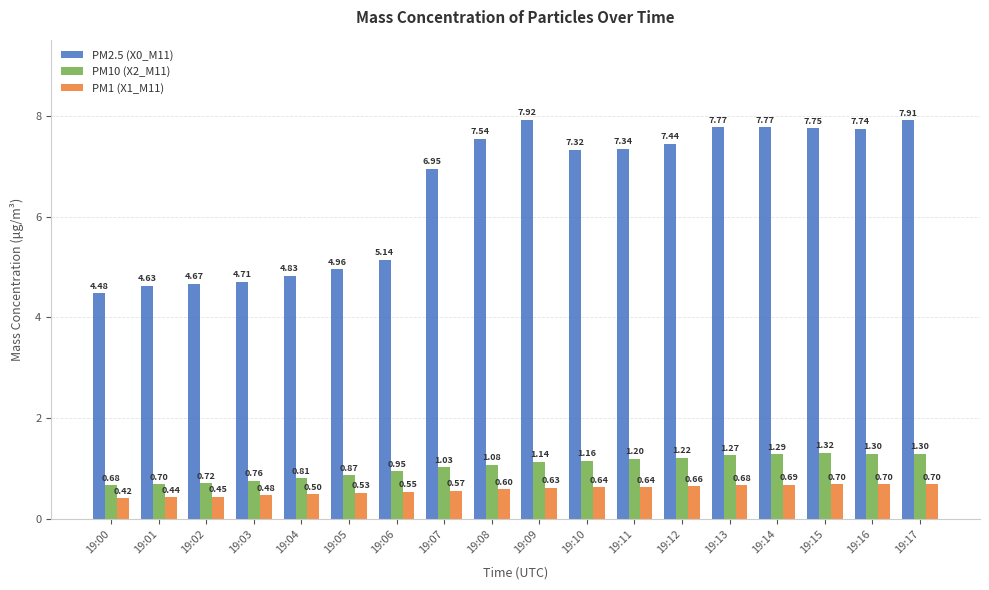

Which series has the largest range (max minus min)?

PM2.5 (X0_M11)